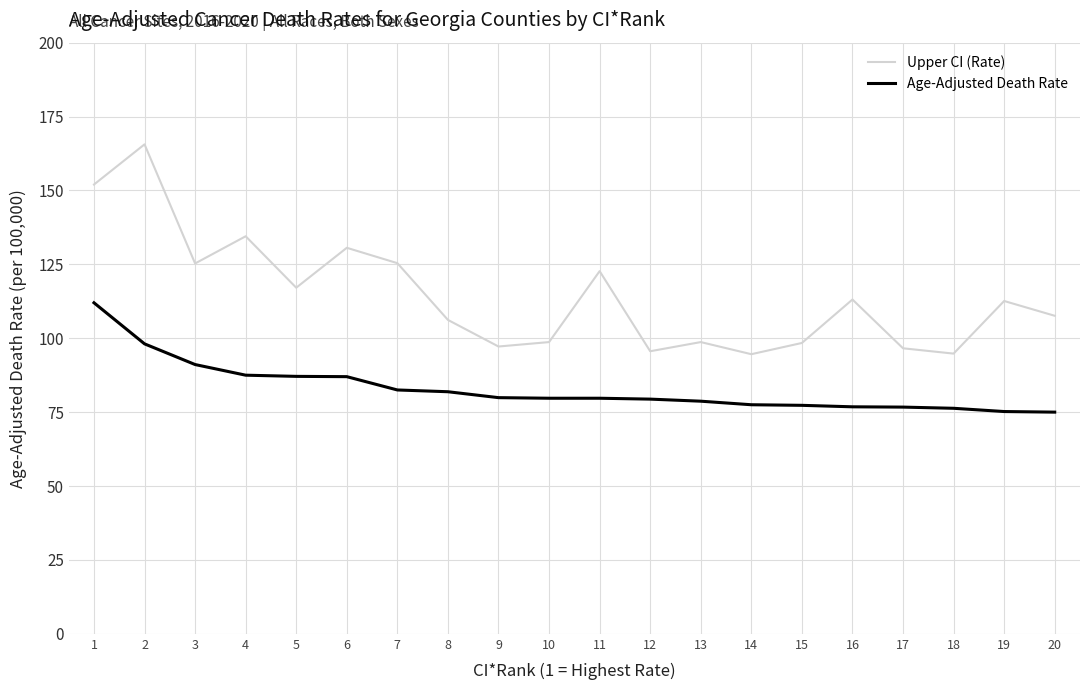

What is the spread (max minus min) of values at 12?

16.2